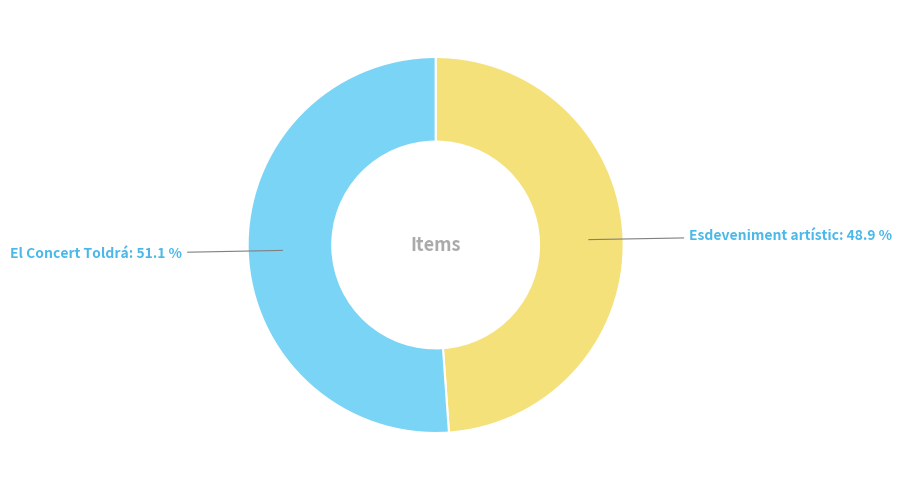

How many segments does this pie chart have?

2